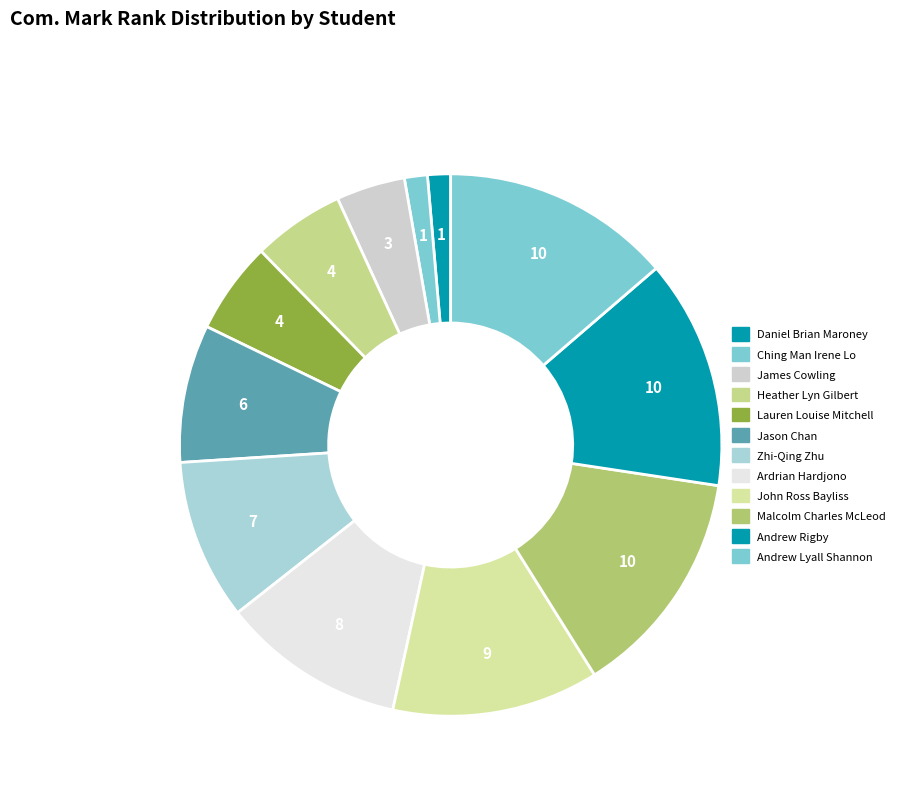

Combined, do Andrew Lyall Shannon and Daniel Brian Maroney account for over 50%?

No